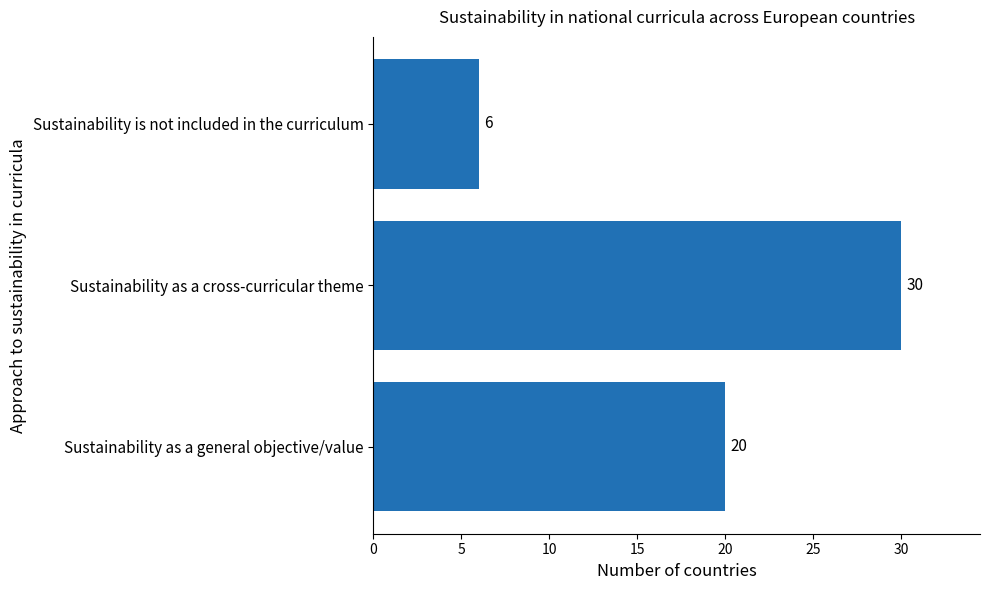

Rank the categories by value from lowest to highest.

Sustainability is not included in the curriculum, Sustainability as a general objective/value, Sustainability as a cross-curricular theme